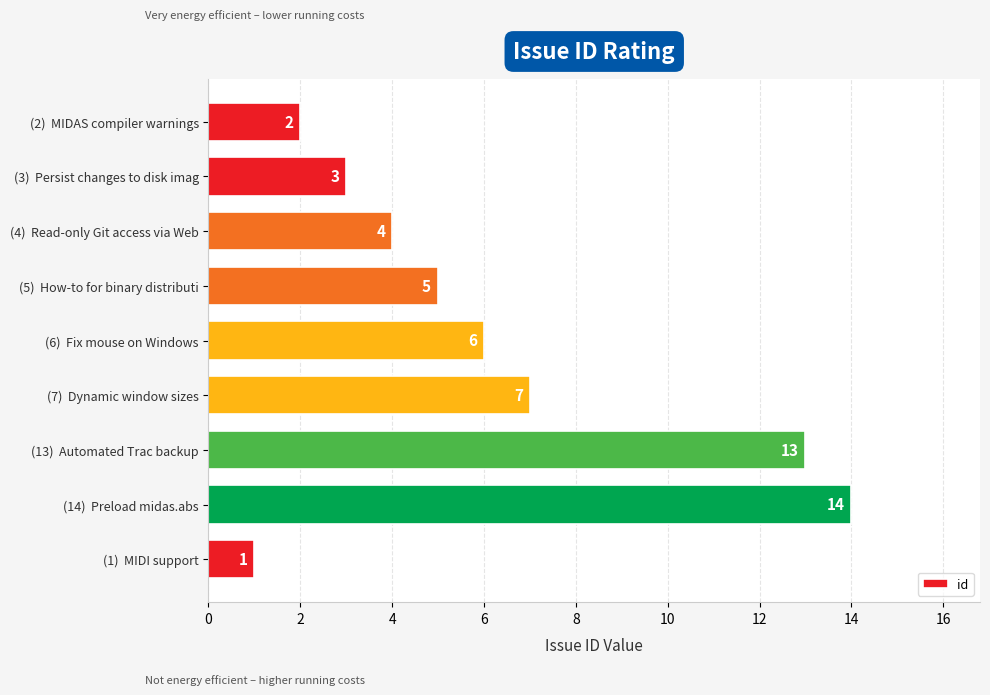

What is the maximum value shown in the chart?

14